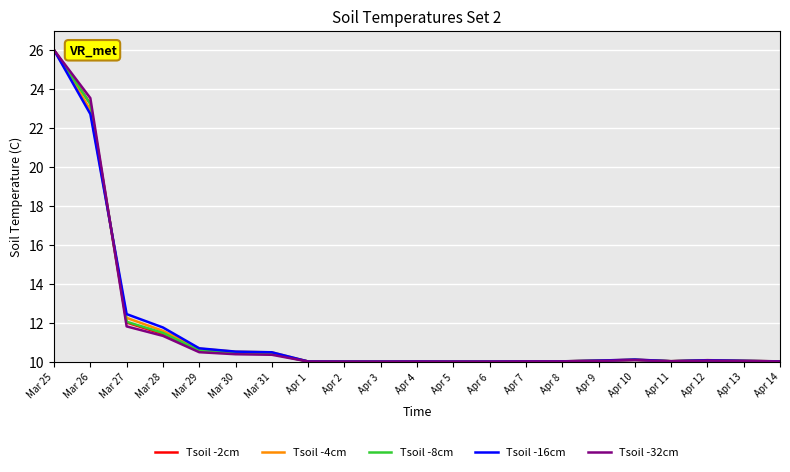

True or false: Tsoil -32cm has a value of 4.2 at Apr 3.

False